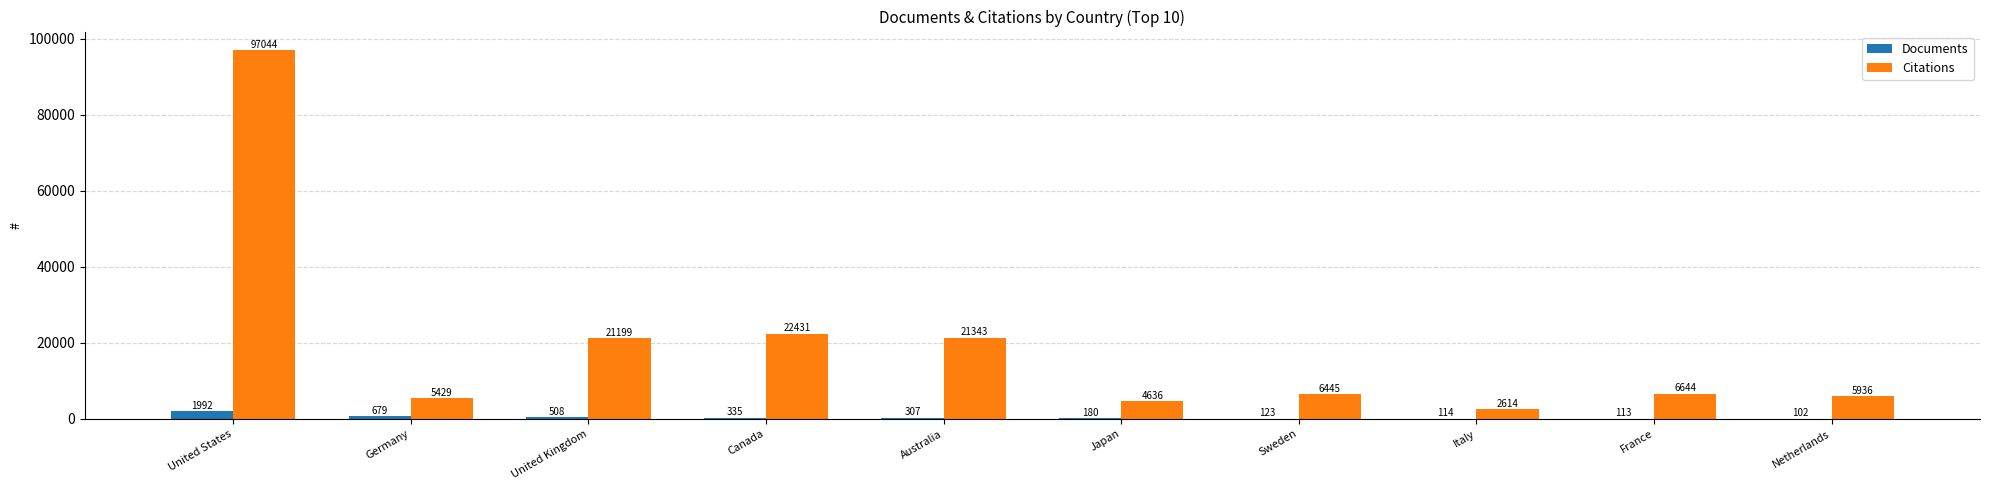

What is the sum of the Documents values at Netherlands and United Kingdom?

610